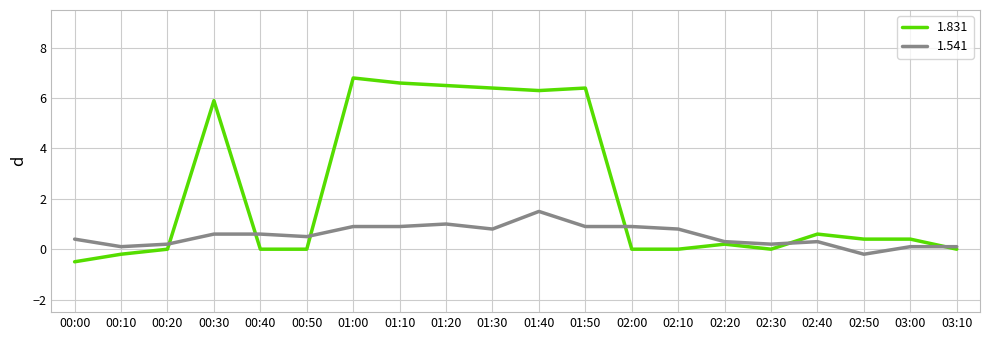

What is the difference between the highest and lowest values at 01:30?

5.6